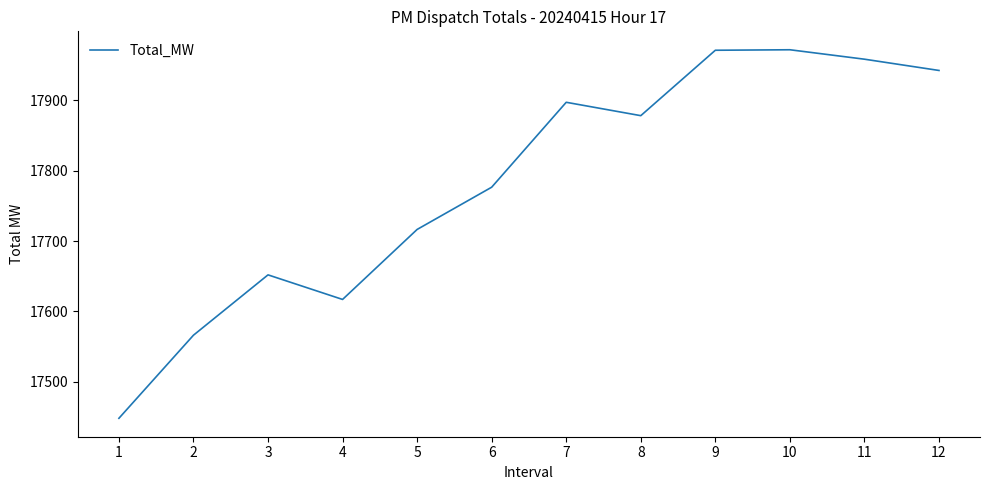

What is the difference between the maximum and minimum values?

523.4